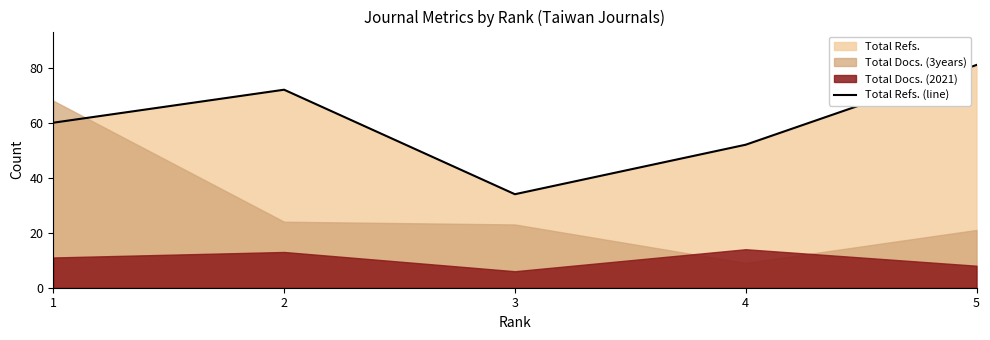

What is the smallest value displayed?

34